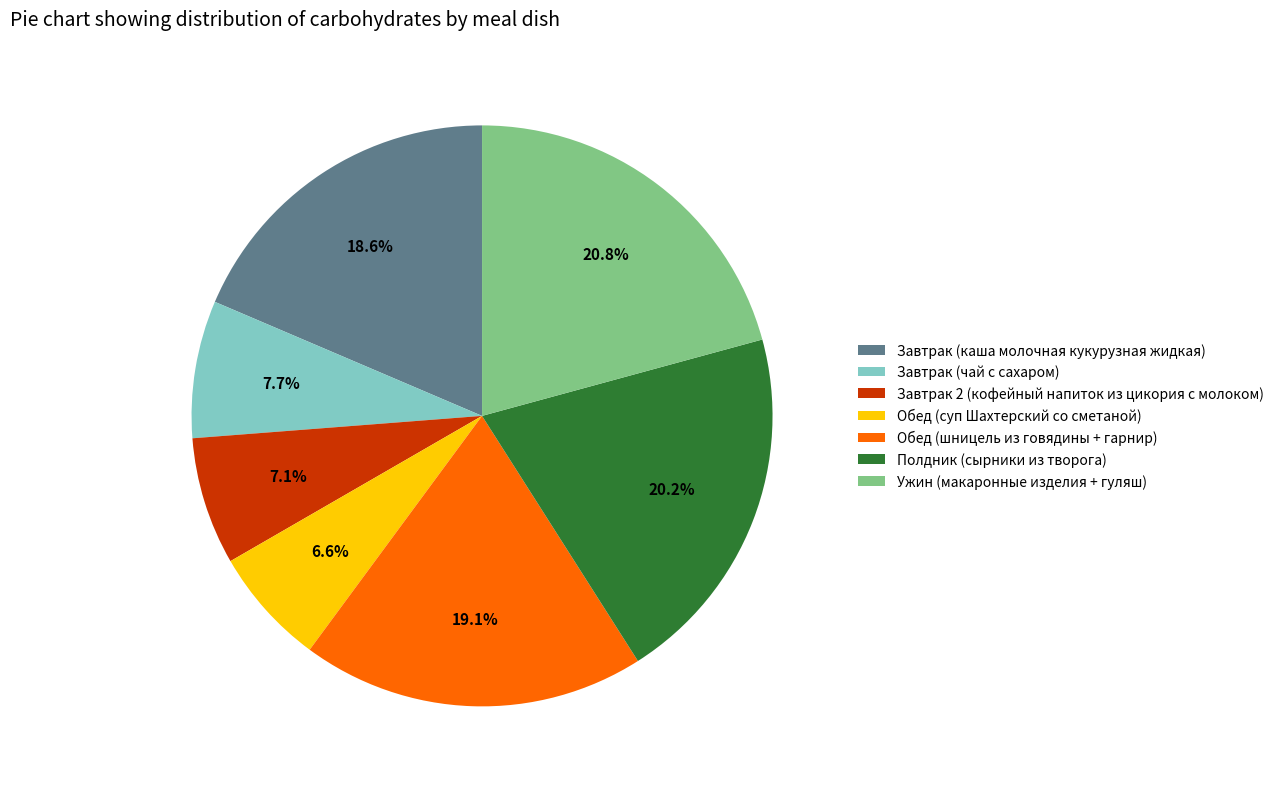

True or false: Обед (суп Шахтерский со сметаной) accounts for 7% of the total.

True